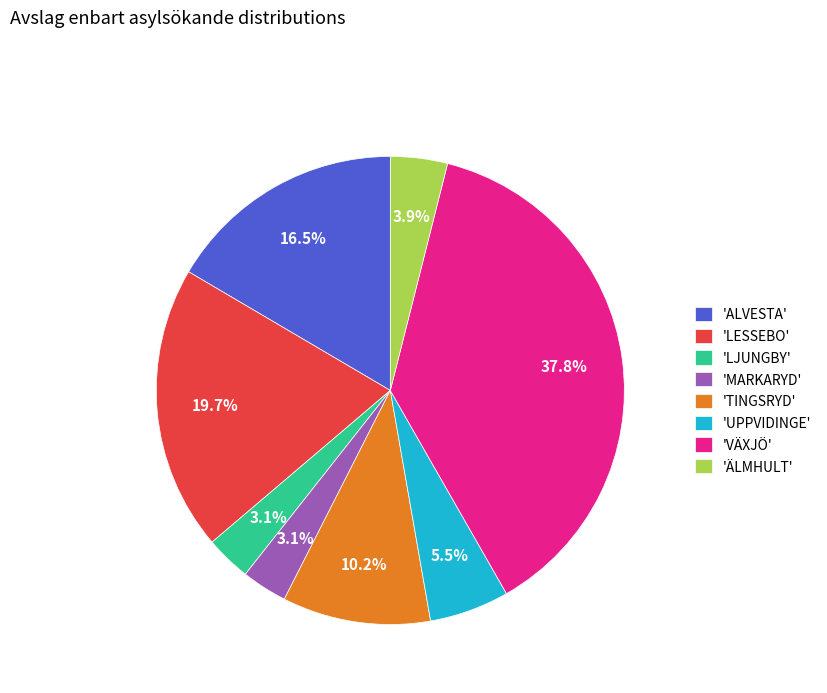

Which has a higher value, 'LJUNGBY' or 'ÄLMHULT'?

'ÄLMHULT'